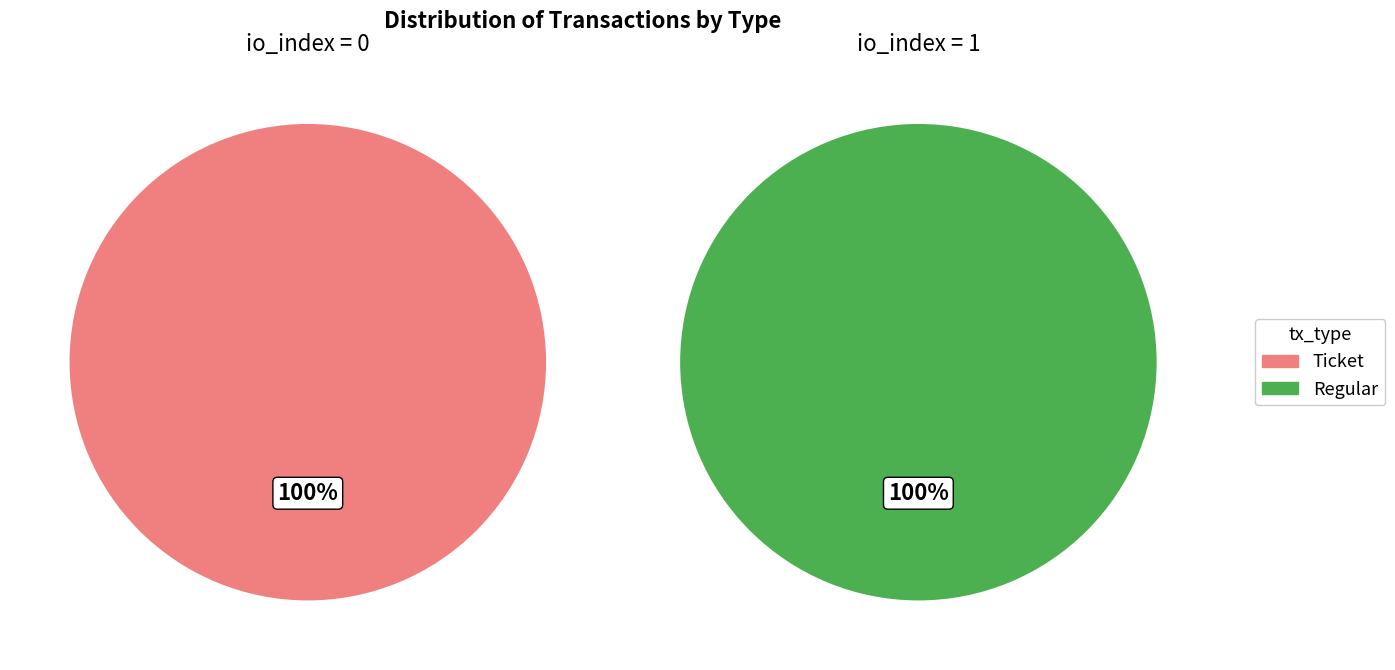

What percentage do io_index=0 and io_index=1 together represent?

100.0%